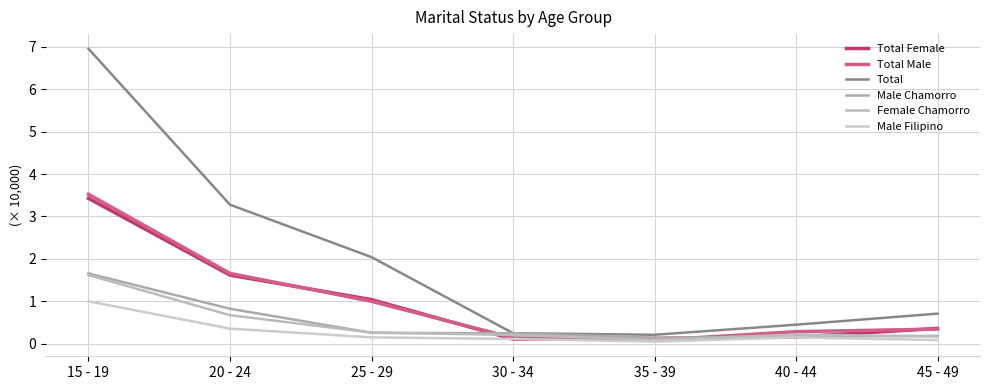

How many interior local valleys does the Total Male series have?

1